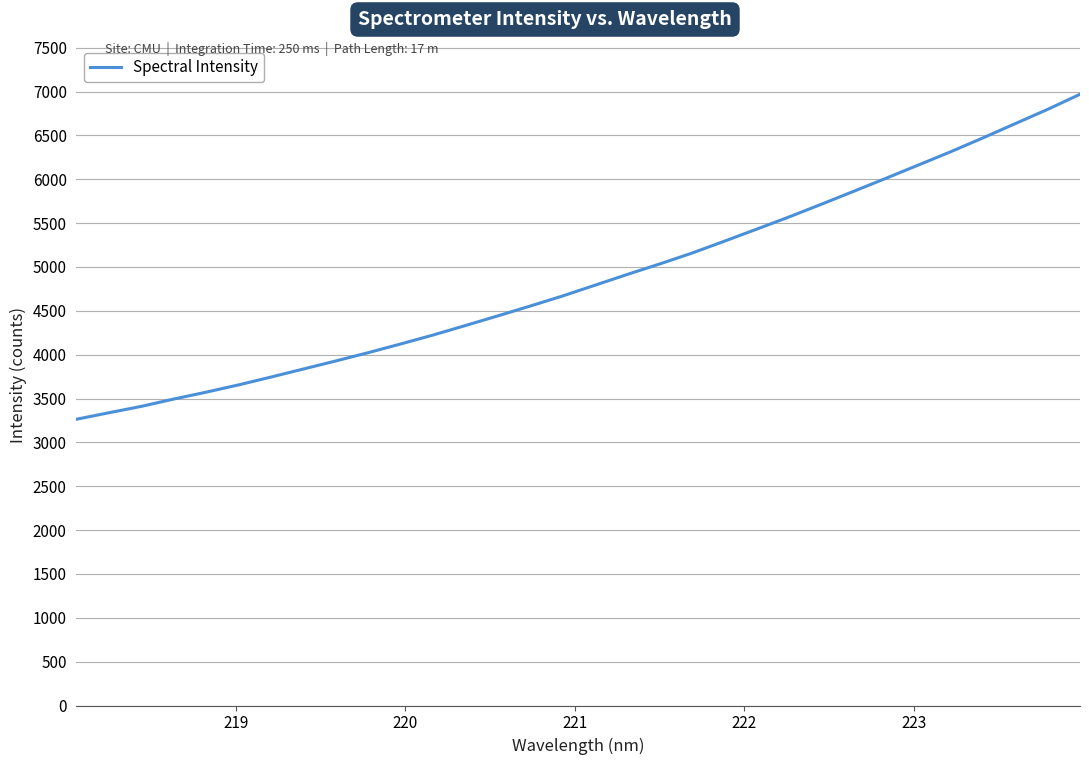

Does the chart have visible grid lines?

Yes